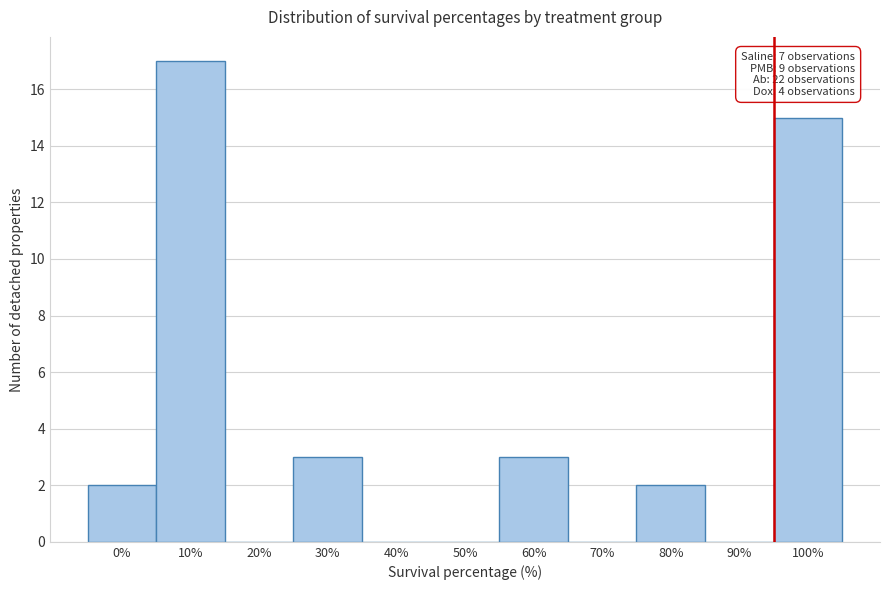

Reading left to right, list all the values displayed in this chart.

0%=2	10%=17	20%=0	30%=3	40%=0	50%=0	60%=3	70%=0	80%=2	90%=0	100%=15